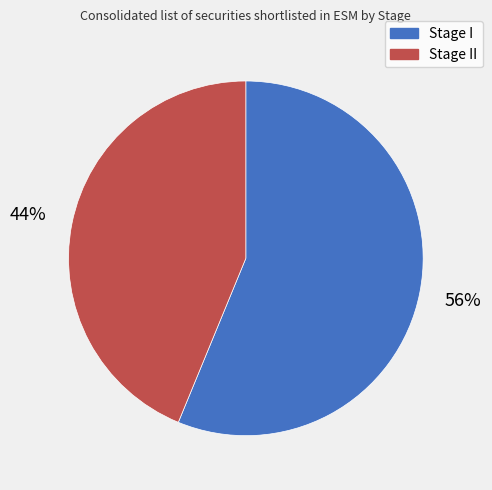

The Stage II slice represents 44% of the pie. True or false?

True